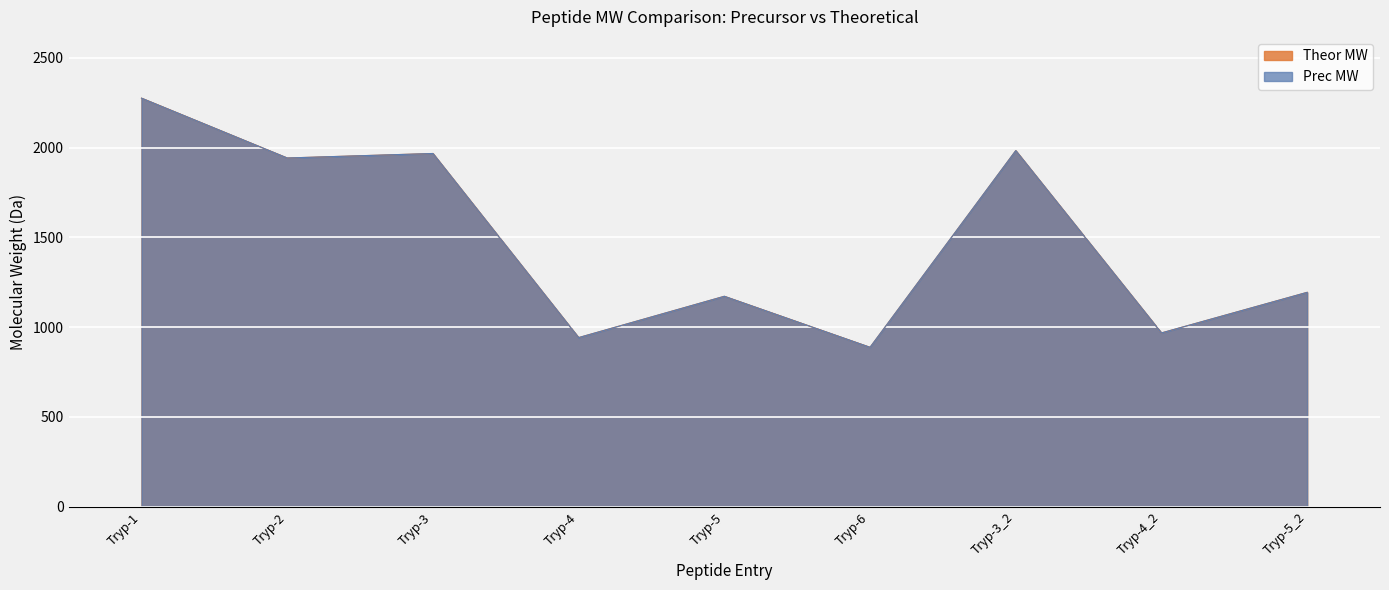

Rank the series at Tryp-5 from highest to lowest value.

Theor MW, Prec MW